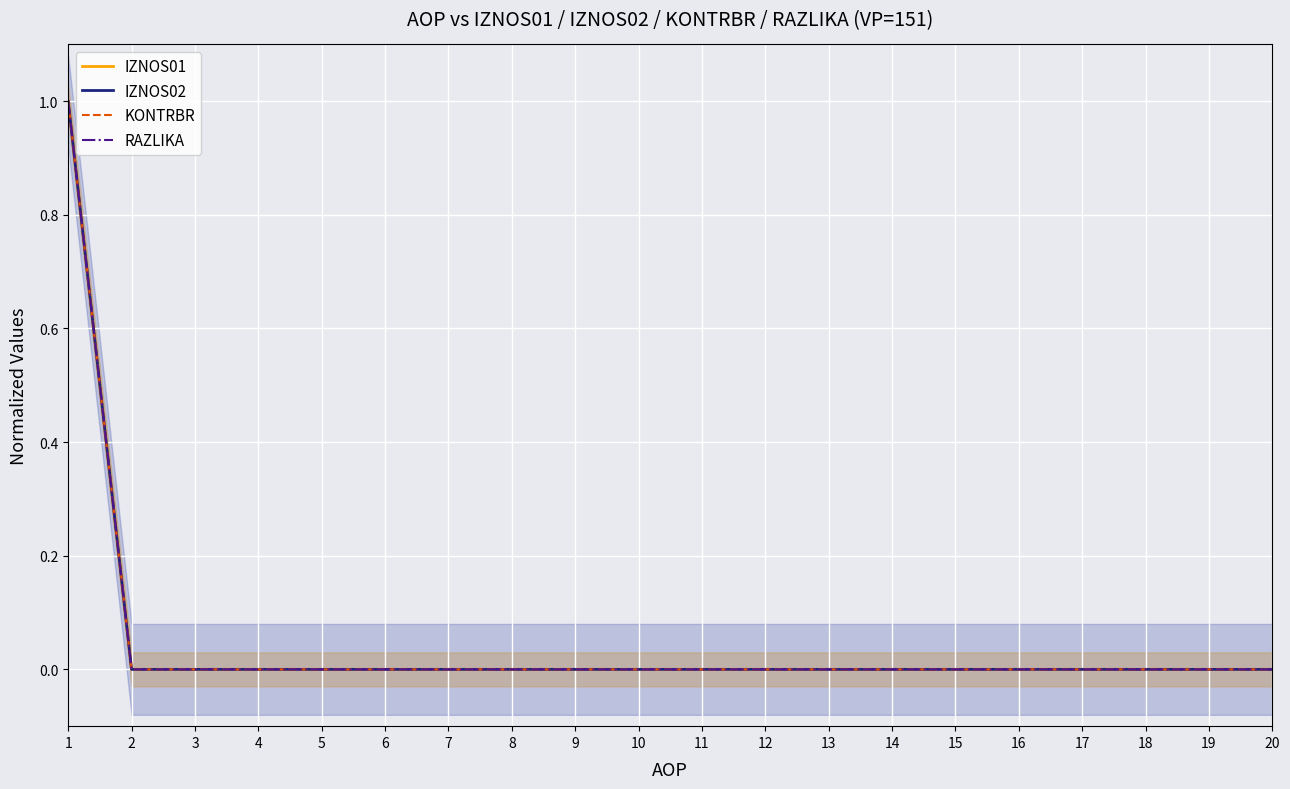

True or false: IZNOS02 has more than 1 points higher than both neighbors.

False